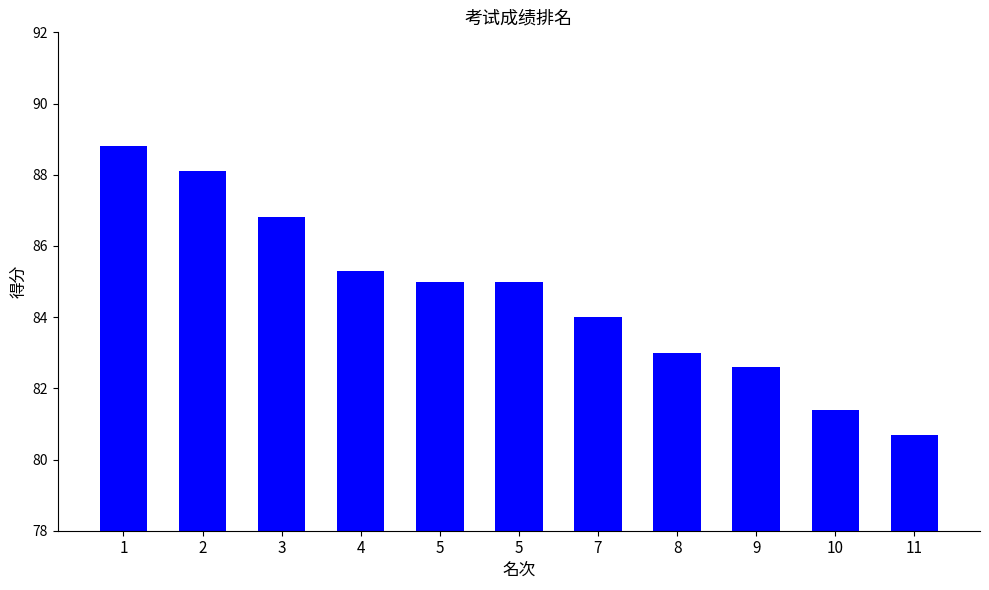

The chart shows a value of 84.0 at 7. True or false?

True